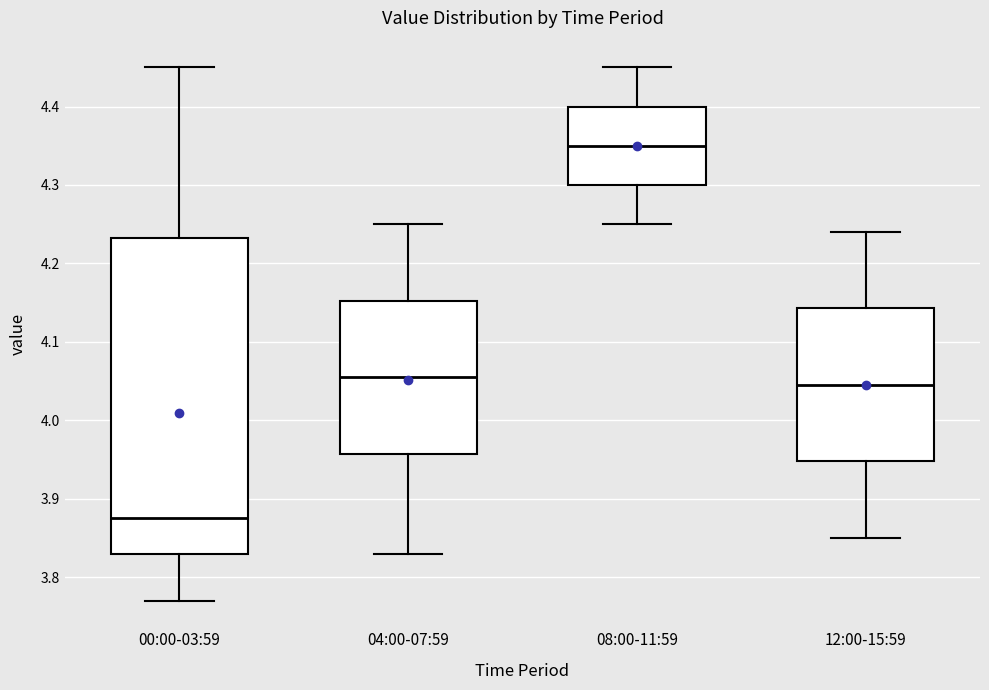

Reading left to right, read every box against the y-axis: the position of its median line, the range the box covers, and the ends of its whiskers. The values are not printed on the chart, so give them approximately, as read against the axis.

00:00-03:59: median 3.88, box 3.83 to 4.23, whiskers 3.77 to 4.45
04:00-07:59: median 4.06, box 3.96 to 4.15, whiskers 3.83 to 4.25
08:00-11:59: median 4.35, box 4.30 to 4.40, whiskers 4.25 to 4.45
12:00-15:59: median 4.05, box 3.95 to 4.14, whiskers 3.85 to 4.24